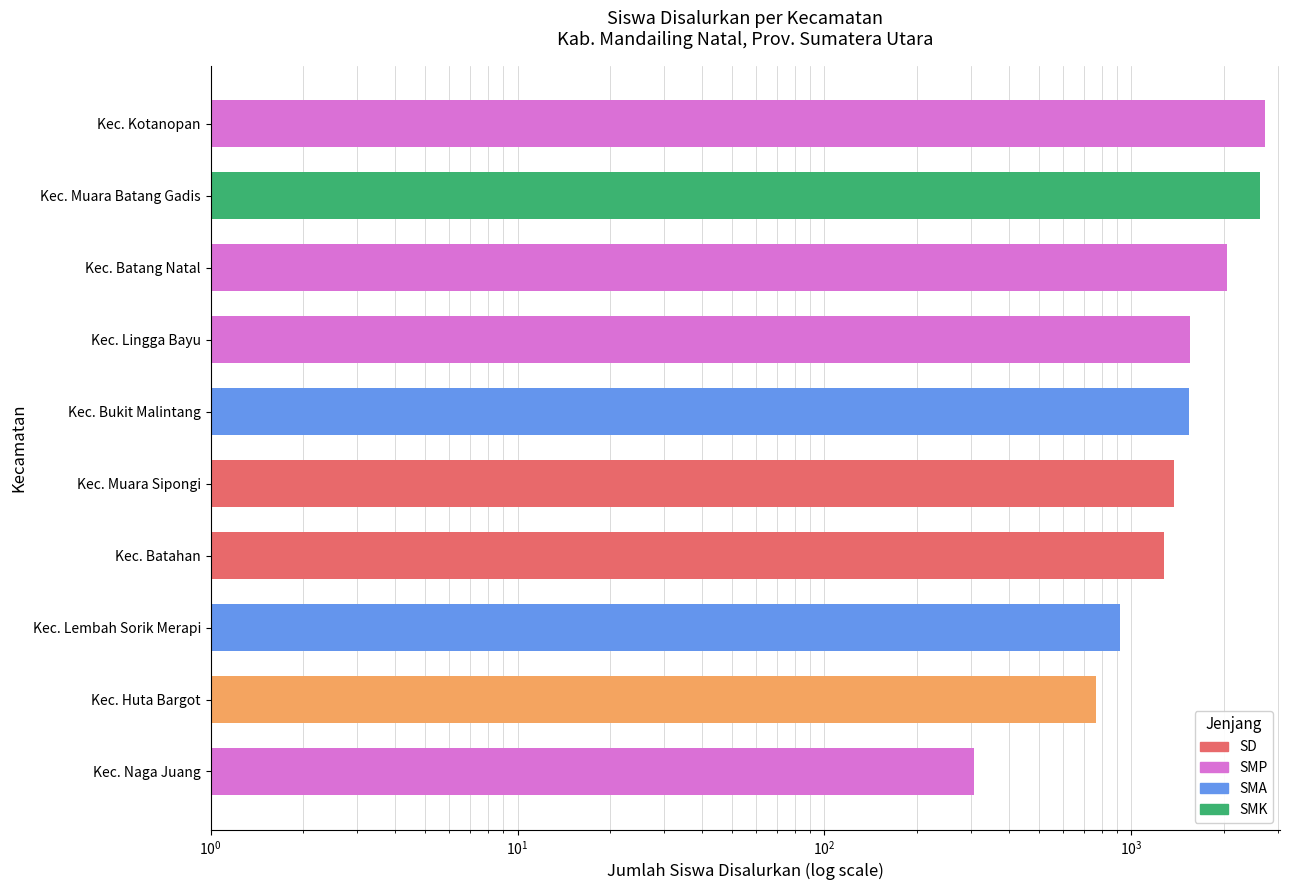

What is the value of the 6th bar from the left?

1535